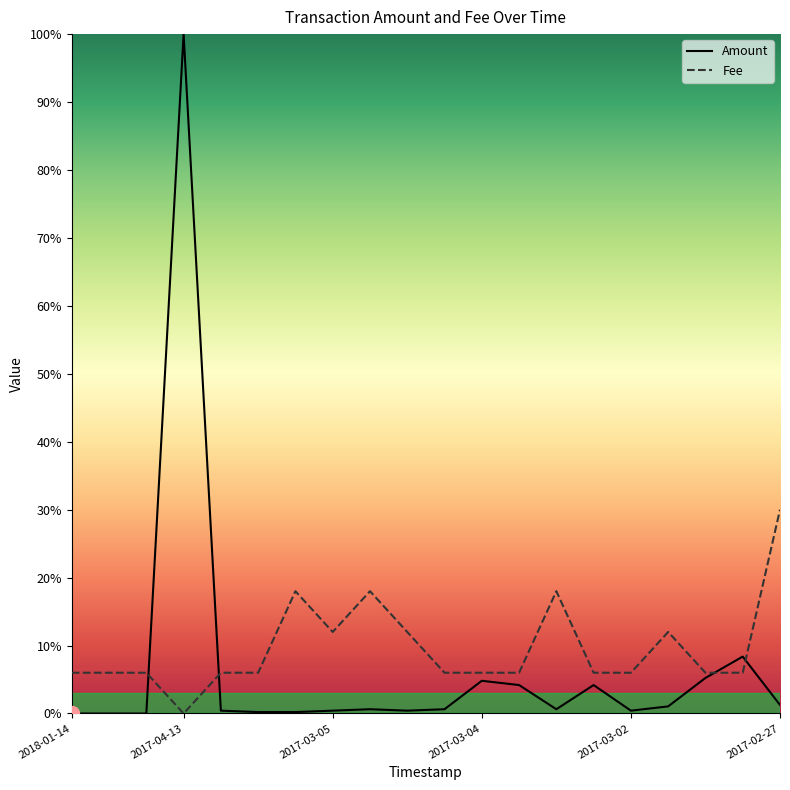

Which series has the widest spread of values?

Amount